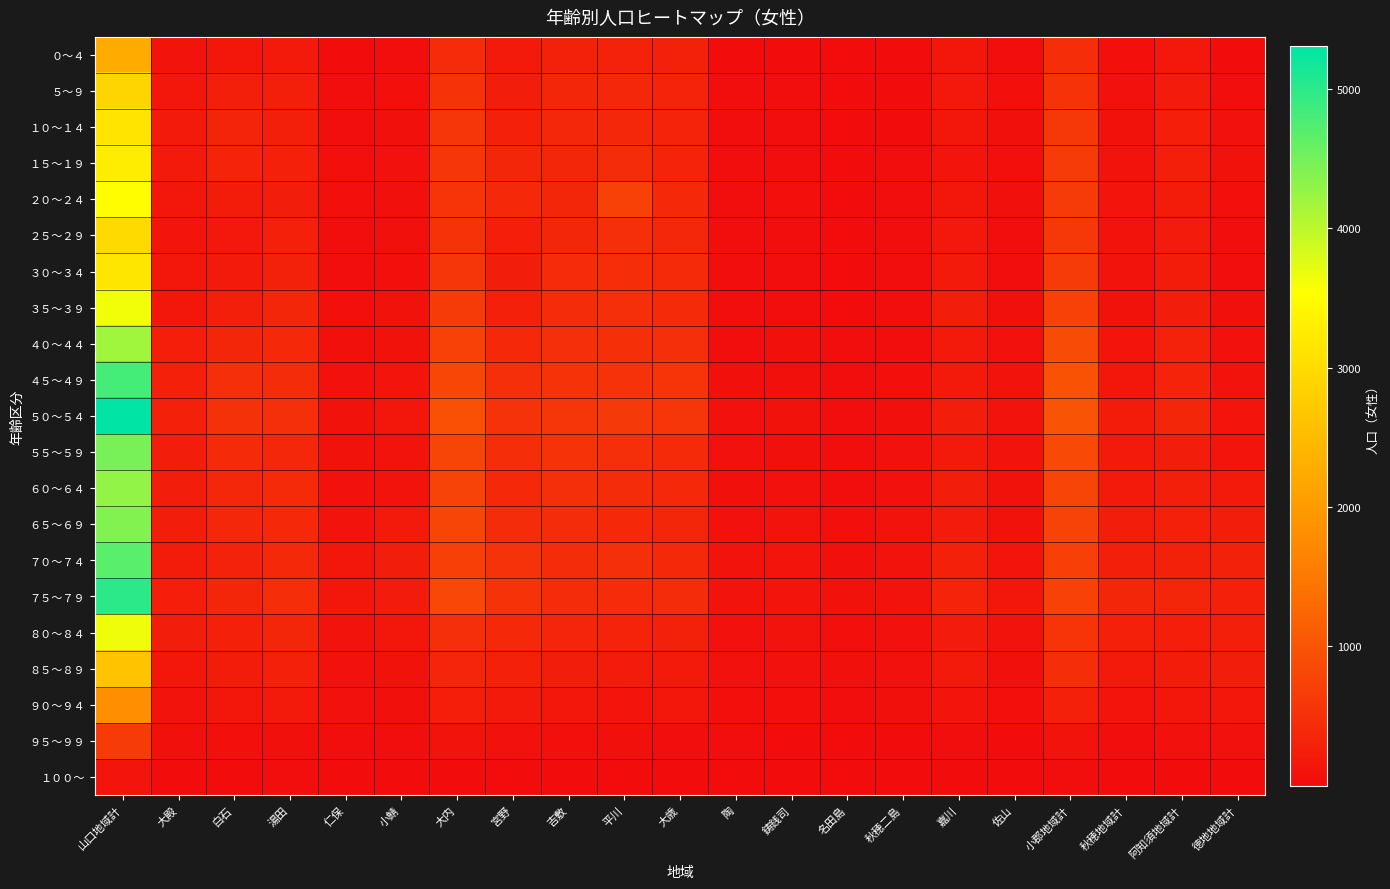

Reading right to left, extract all data points from this chart.

０～４: 徳地地域計=19	阿知須地域計=176	秋穂地域計=50	小郡地域計=460	佐山=26	嘉川=153	秋穂二島=12	名田島=7	鋳銭司=13	陶=8	大歳=299	平川=309	吉敷=292	宮野=196	大内=435	小鯖=28	仁保=11	湯田=203	白石=155	大殿=97	山口地域計=2244
５～９: 徳地地域計=37	阿知須地域計=213	秋穂地域計=66	小郡地域計=548	佐山=46	嘉川=173	秋穂二島=19	名田島=13	鋳銭司=29	陶=27	大歳=320	平川=375	吉敷=365	宮野=231	大内=530	小鯖=46	仁保=27	湯田=266	白石=261	大殿=165	山口地域計=2893
１０～１４: 徳地地域計=76	阿知須地域計=254	秋穂地域計=86	小郡地域計=611	佐山=54	嘉川=144	秋穂二島=20	名田島=13	鋳銭司=35	陶=37	大歳=331	平川=383	吉敷=384	宮野=283	大内=569	小鯖=56	仁保=38	湯田=264	白石=342	大殿=180	山口地域計=3133
１５～１９: 徳地地域計=87	阿知須地域計=261	秋穂地域計=105	小郡地域計=648	佐山=52	嘉川=118	秋穂二島=29	名田島=21	鋳銭司=35	陶=37	大歳=316	平川=451	吉敷=365	宮野=367	大内=563	小鯖=73	仁保=47	湯田=273	白石=327	大殿=182	山口地域計=3256
２０～２４: 徳地地域計=49	阿知須地域計=224	秋穂地域計=126	小郡地域計=650	佐山=63	嘉川=140	秋穂二島=39	名田島=15	鋳銭司=43	陶=39	大歳=398	平川=727	吉敷=367	宮野=394	大内=559	小鯖=62	仁保=48	湯田=242	白石=219	大殿=153	山口地域計=3508
２５～２９: 徳地地域計=32	阿知須地域計=209	秋穂地域計=96	小郡地域計=592	佐山=35	嘉川=174	秋穂二島=23	名田島=9	鋳銭司=26	陶=38	大歳=382	平川=495	吉敷=367	宮野=255	大内=537	小鯖=53	仁保=22	湯田=276	白石=174	大殿=118	山口地域計=2984
３０～３４: 徳地地域計=34	阿知須地域計=224	秋穂地域計=96	小郡地域計=638	佐山=41	嘉川=179	秋穂二島=22	名田島=15	鋳銭司=28	陶=35	大歳=422	平川=475	吉敷=429	宮野=246	大内=567	小鯖=51	仁保=24	湯田=292	白石=189	大殿=151	山口地域計=3166
３５～３９: 徳地地域計=63	阿知須地域計=234	秋穂地域計=91	小郡地域計=733	佐山=55	嘉川=232	秋穂二島=26	名田島=16	鋳銭司=38	陶=34	大歳=424	平川=496	吉敷=457	宮野=286	大内=653	小鯖=84	仁保=44	湯田=358	白石=263	大殿=160	山口地域計=3626
４０～４４: 徳地地域計=73	阿知須地域計=306	秋穂地域計=134	小郡地域計=887	佐山=68	嘉川=198	秋穂二島=42	名田島=26	鋳銭司=58	陶=40	大歳=485	平川=504	吉敷=494	宮野=385	大内=732	小鯖=84	仁保=54	湯田=403	白石=364	大殿=254	山口地域計=4191
４５～４９: 徳地地域計=111	阿知須地域計=330	秋穂地域計=144	小郡地域計=968	佐山=97	嘉川=197	秋穂二島=50	名田島=35	鋳銭司=61	陶=60	大歳=552	平川=524	吉敷=544	宮野=495	大内=801	小鯖=118	仁保=76	湯田=450	白石=491	大殿=276	山口地域計=4827
５０～５４: 徳地地域計=124	阿知須地域計=358	秋穂地域計=224	小郡地域計=998	佐山=97	嘉川=230	秋穂二島=62	名田島=37	鋳銭司=85	陶=71	大歳=562	平川=624	吉敷=566	宮野=527	大内=952	小鯖=139	仁保=90	湯田=483	白石=510	大殿=273	山口地域計=5308
５５～５９: 徳地地域計=116	阿知須地域計=249	秋穂地域計=194	小郡地域計=859	佐山=105	嘉川=204	秋穂二島=65	名田島=35	鋳銭司=60	陶=69	大歳=417	平川=495	吉敷=538	宮野=463	大内=777	小鯖=108	仁保=86	湯田=380	白石=424	大殿=246	山口地域計=4472
６０～６４: 徳地地域計=178	阿知須地域計=269	秋穂地域計=185	小郡地域計=784	佐山=85	嘉川=234	秋穂二島=78	名田島=41	鋳銭司=75	陶=63	大歳=407	平川=450	吉敷=487	宮野=394	大内=760	小鯖=110	仁保=74	湯田=420	白石=375	大殿=247	山口地域計=4300
６５～６９: 徳地地域計=232	阿知須地域計=286	秋穂地域計=234	小郡地域計=759	佐山=84	嘉川=214	秋穂二島=104	名田島=43	鋳銭司=107	陶=78	大歳=369	平川=409	吉敷=451	宮野=456	大内=775	小鯖=180	仁保=113	湯田=403	白石=376	大殿=240	山口地域計=4402
７０～７４: 徳地地域計=293	阿知須地域計=293	秋穂地域計=270	小郡地域計=711	佐山=119	嘉川=281	秋穂二島=109	名田島=62	鋳銭司=119	陶=99	大歳=398	平川=482	吉敷=437	宮野=527	大内=715	小鯖=244	仁保=154	湯田=399	白石=311	大殿=229	山口地域計=4685
７５～７９: 徳地地域計=289	阿知須地域計=362	秋穂地域計=359	小郡地域計=745	佐山=136	嘉川=316	秋穂二島=103	名田島=93	鋳銭司=119	陶=102	大歳=450	平川=436	吉敷=446	宮野=545	大内=812	小鯖=218	仁保=139	湯田=473	白石=359	大殿=253	山口地域計=5000
８０～８４: 徳地地域計=266	阿知須地域計=260	秋穂地域計=281	小郡地域計=551	佐山=100	嘉川=213	秋穂二島=68	名田島=43	鋳銭司=103	陶=73	大歳=299	平川=317	吉敷=349	宮野=411	大内=493	小鯖=144	仁保=111	湯田=360	白石=284	大殿=231	山口地域計=3649
８５～８９: 徳地地域計=238	阿知須地域計=225	秋穂地域計=207	小郡地域計=470	佐山=63	嘉川=183	秋穂二島=68	名田島=55	鋳銭司=67	陶=75	大歳=190	平川=212	吉敷=238	宮野=276	大内=346	小鯖=92	仁保=83	湯田=277	白石=228	大殿=164	山口地域計=2617
９０～９４: 徳地地域計=157	阿知須地域計=150	秋穂地域計=126	小郡地域計=283	佐山=47	嘉川=116	秋穂二島=58	名田島=23	鋳銭司=50	陶=43	大歳=150	平川=135	吉敷=154	宮野=183	大内=250	小鯖=60	仁保=69	湯田=202	白石=142	大殿=113	山口地域計=1795
９５～９９: 徳地地域計=74	阿知須地域計=74	秋穂地域計=41	小郡地域計=103	佐山=18	嘉川=38	秋穂二島=16	名田島=14	鋳銭司=16	陶=23	大歳=39	平川=63	吉敷=46	宮野=64	大内=96	小鯖=30	仁保=30	湯田=60	白石=50	大殿=53	山口地域計=656
１００～: 徳地地域計=12	阿知須地域計=4	秋穂地域計=11	小郡地域計=23	佐山=4	嘉川=8	秋穂二島=4	名田島=3	鋳銭司=1	陶=2	大歳=8	平川=15	吉敷=8	宮野=8	大内=12	小鯖=1	仁保=3	湯田=22	白石=11	大殿=7	山口地域計=117